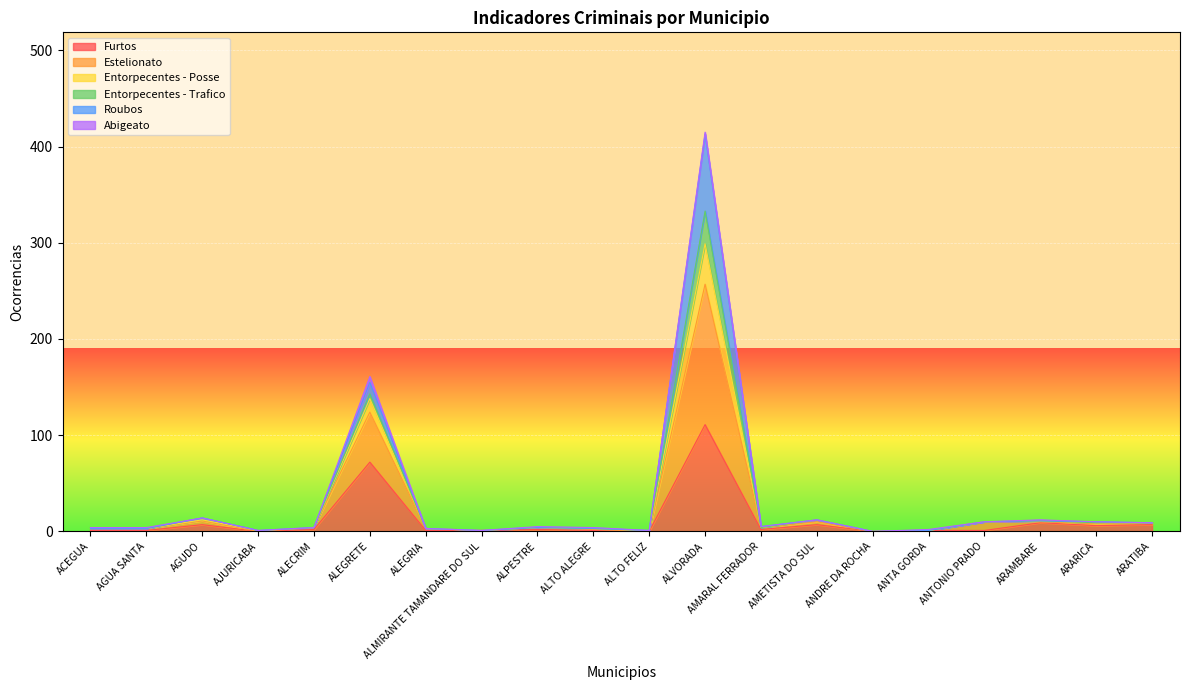

What position from the right is ALMIRANTE TAMANDARE DO SUL?

13